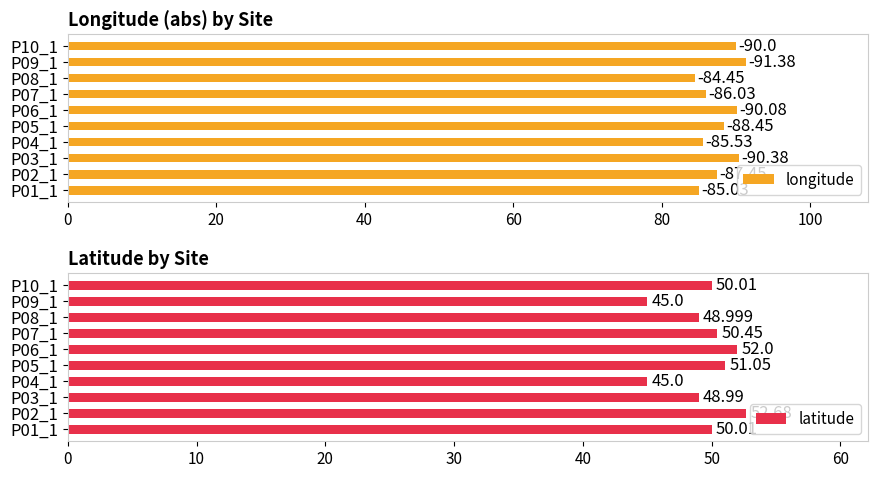

What are all the series names shown in the legend?

longitude, latitude